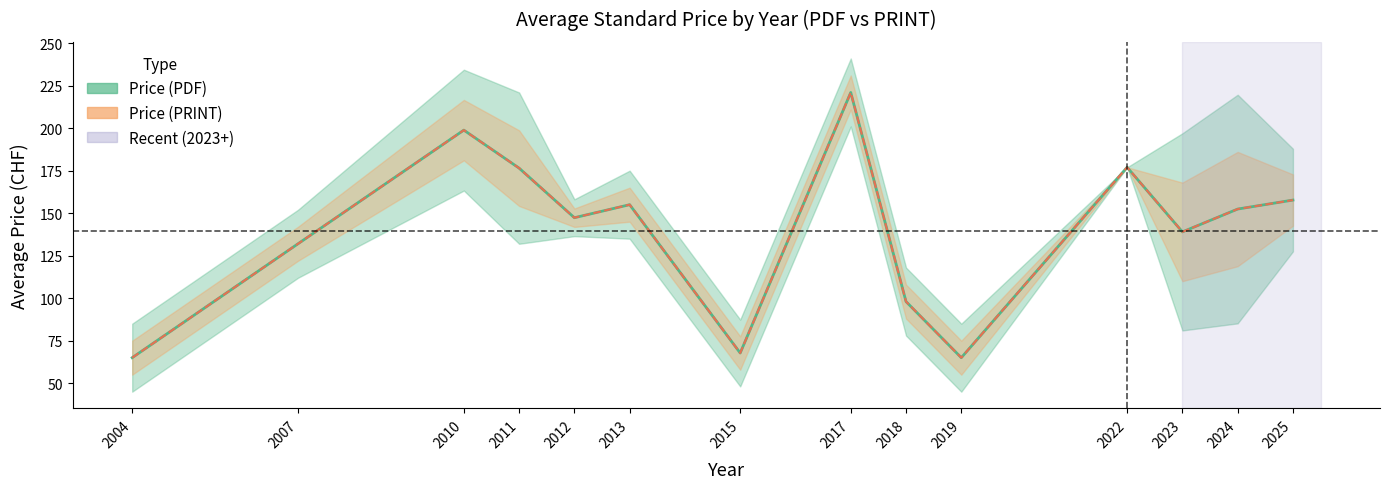

Which series has the largest total across all categories?

avg_pdf